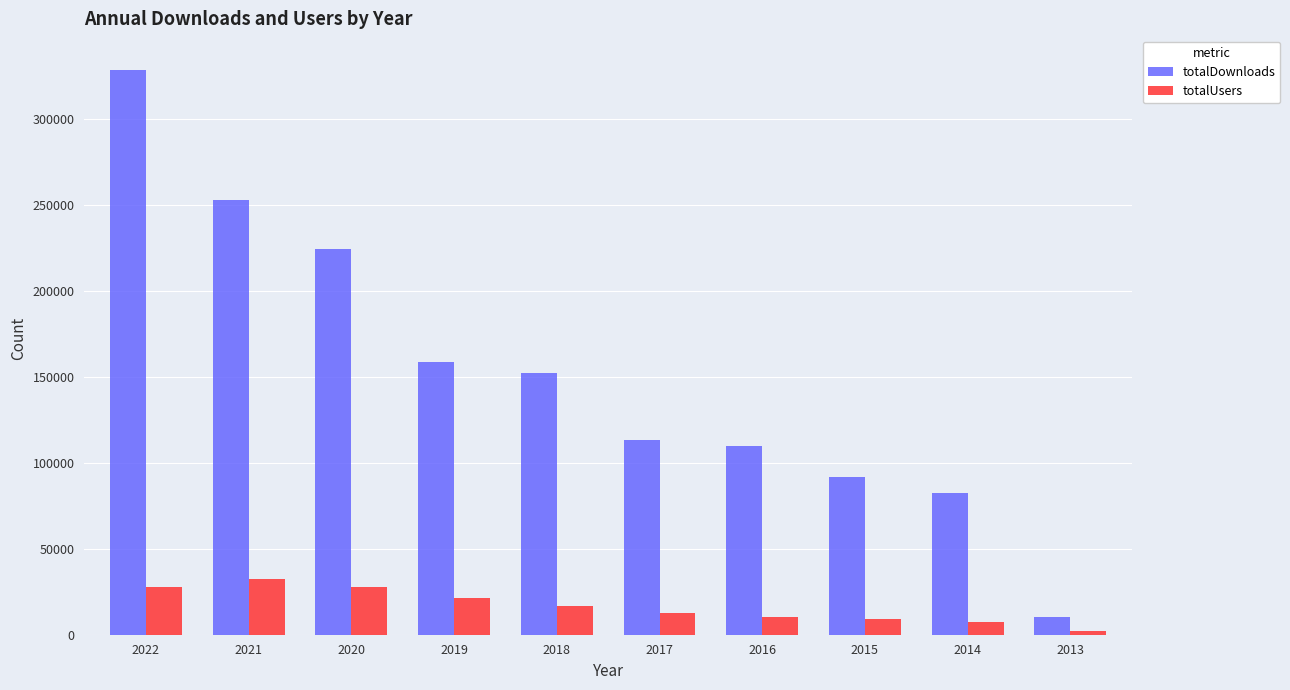

Count the number of data series in this chart.

2